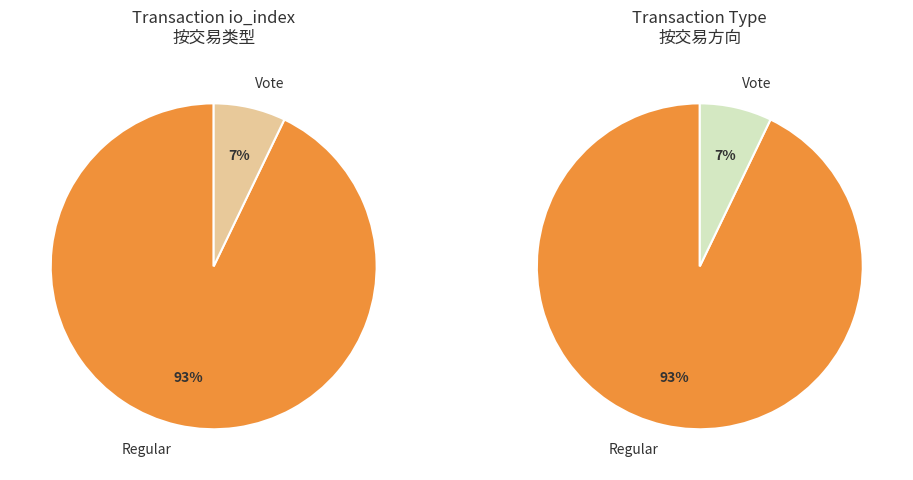

What is the smallest slice in the pie chart?

tx_type=Vote (io_index=2)